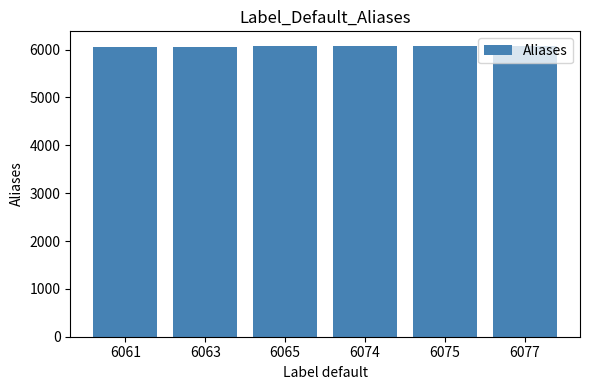

True or false: the data shows 6077 at 6077.

True